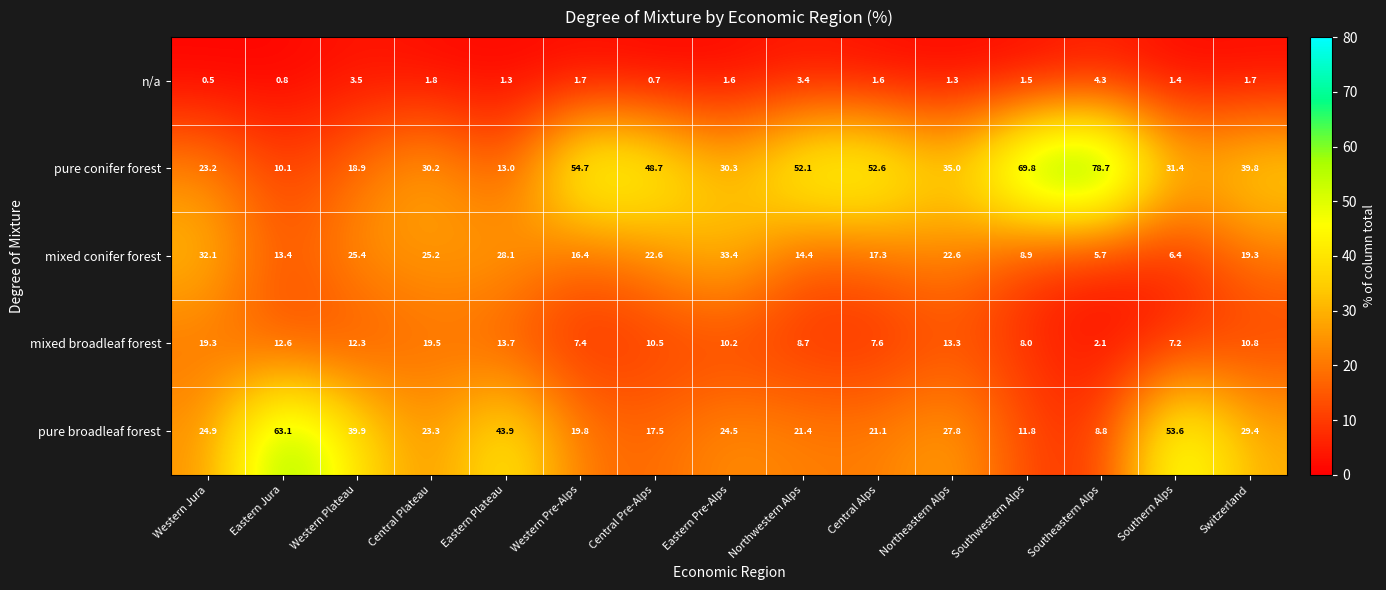

What is the sum of the mixed conifer forest values at Switzerland and Eastern Plateau?

47.4